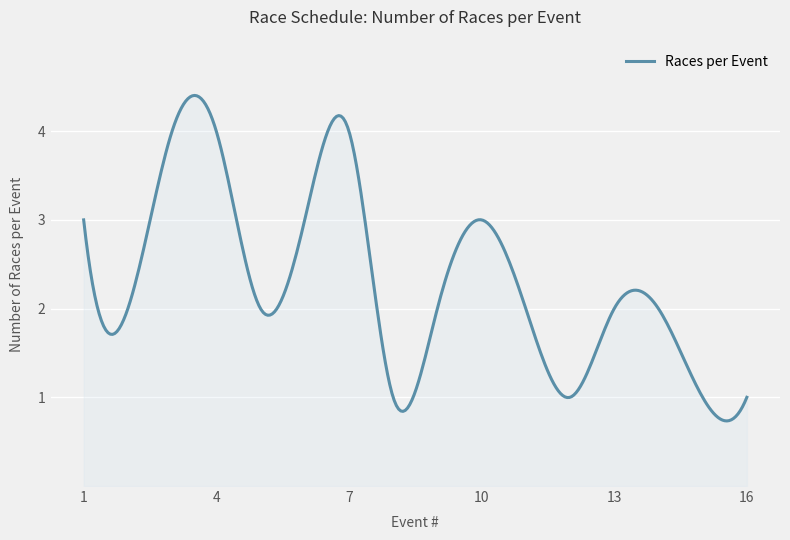

What is the smallest value displayed?

0.7